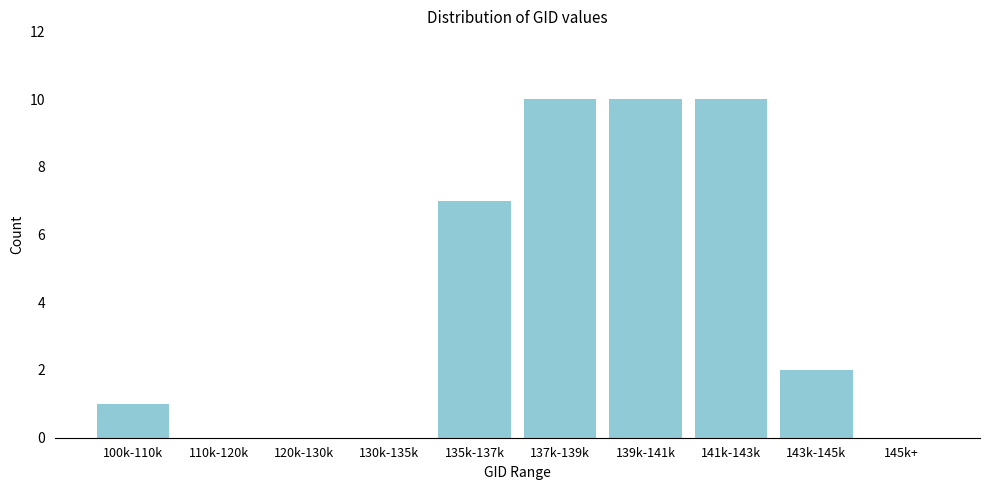

Reading left to right, list all the values displayed in this chart.

100k-110k=1	110k-120k=0	120k-130k=0	130k-135k=0	135k-137k=7	137k-139k=10	139k-141k=10	141k-143k=10	143k-145k=2	145k+=0